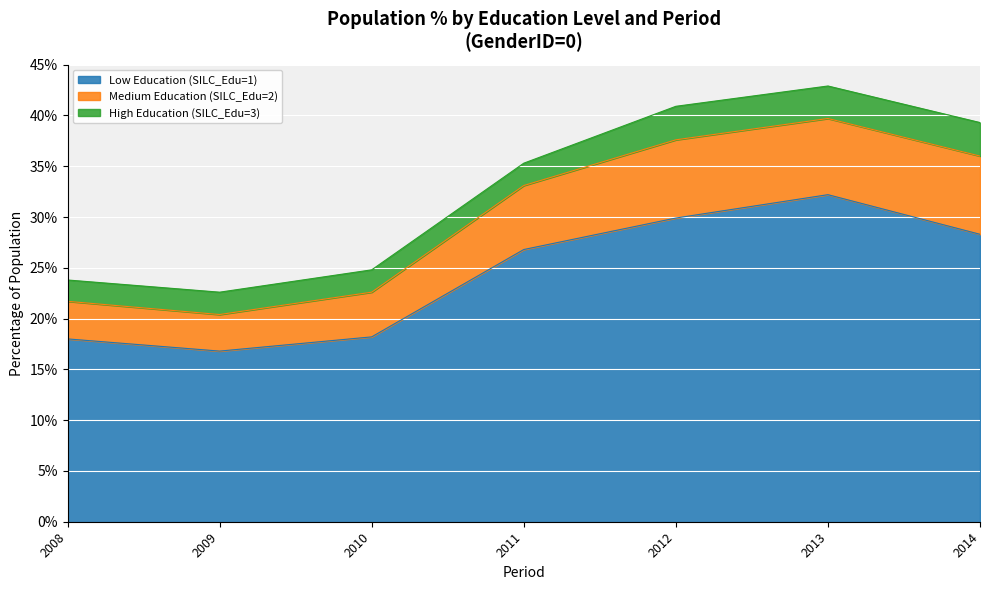

Where is SILC_Edu_2 nearest to the value 32?

2011